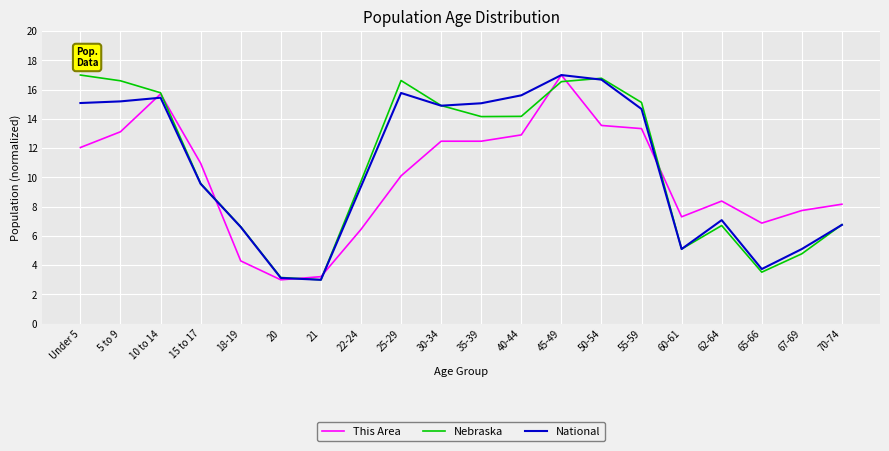

What is the maximum value for Nebraska?

17.0